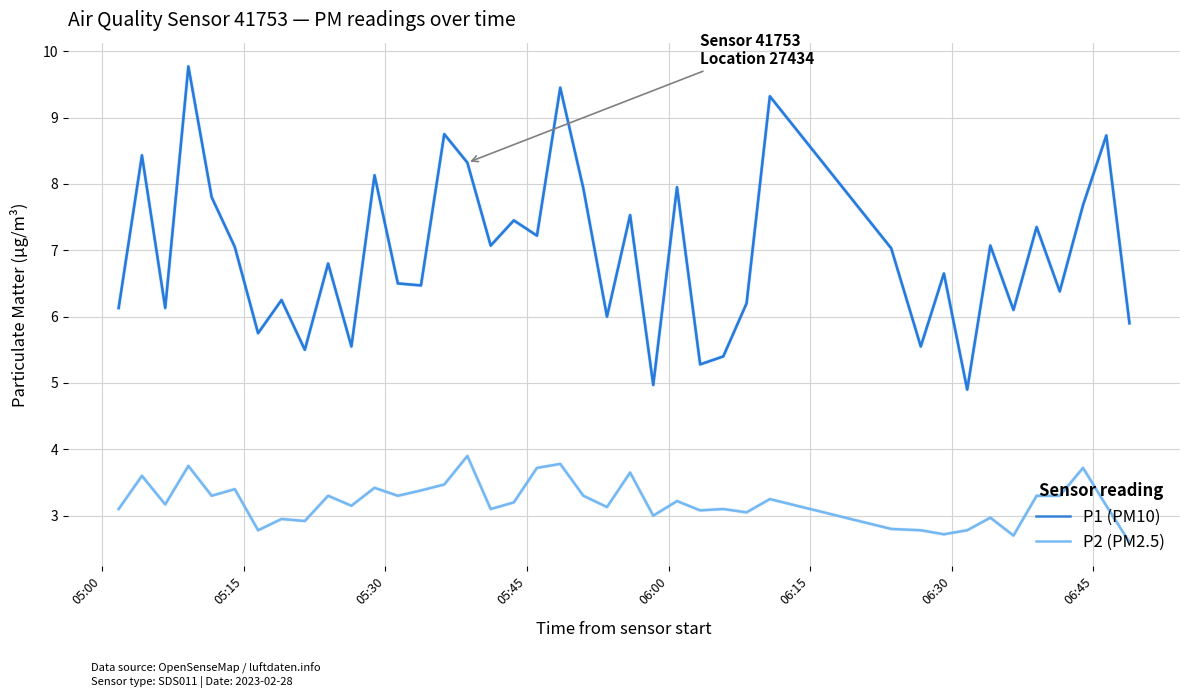

What is the difference between the maximum and minimum values in the P2 (PM2.5) series?

1.3